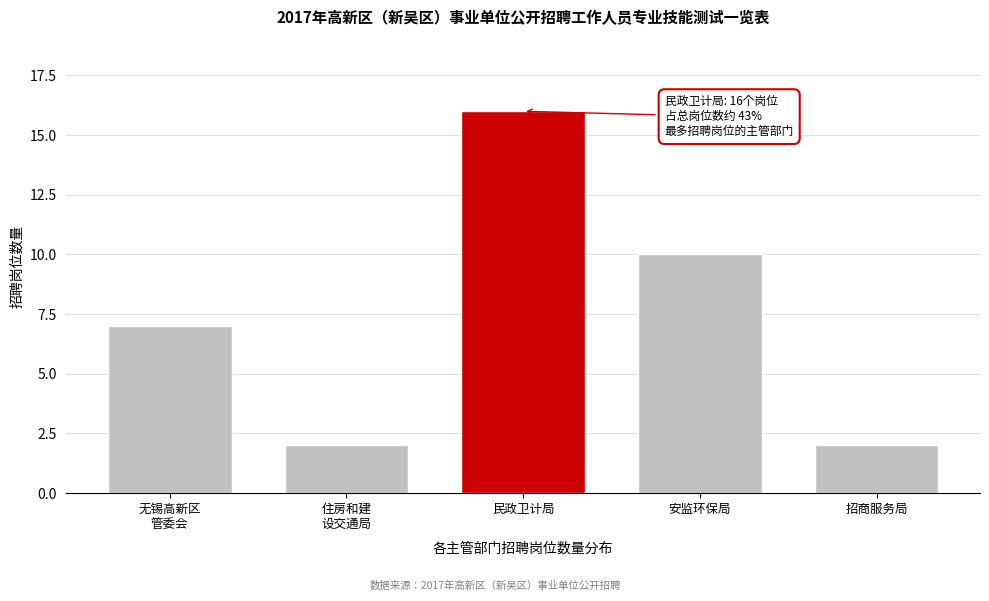

Reading right to left, what are all the values shown in this chart?

2	10	16	2	7